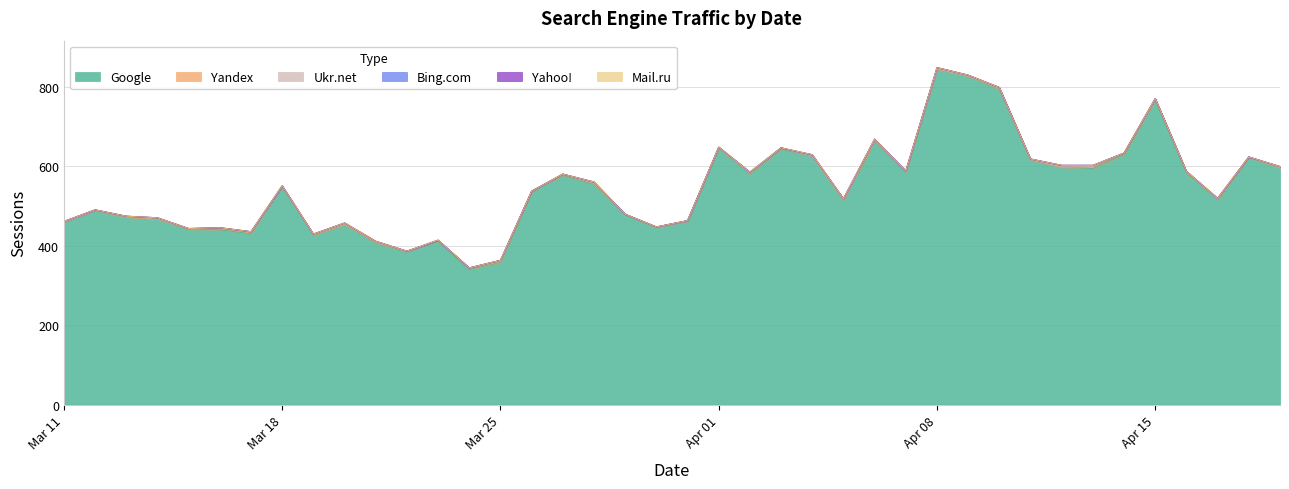

The value of Yandex at 2024-03-18 is 2. True or false?

False